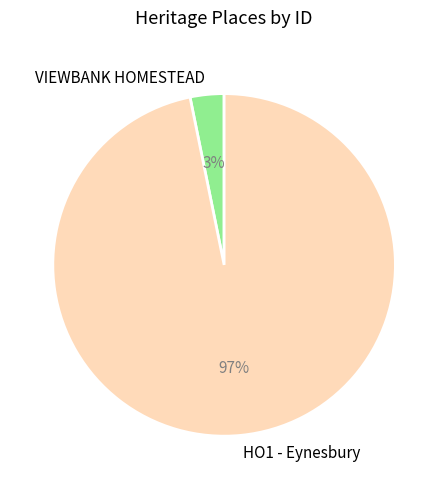

To the nearest percent, what portion does HO1 - Eynesbury represent?

97%